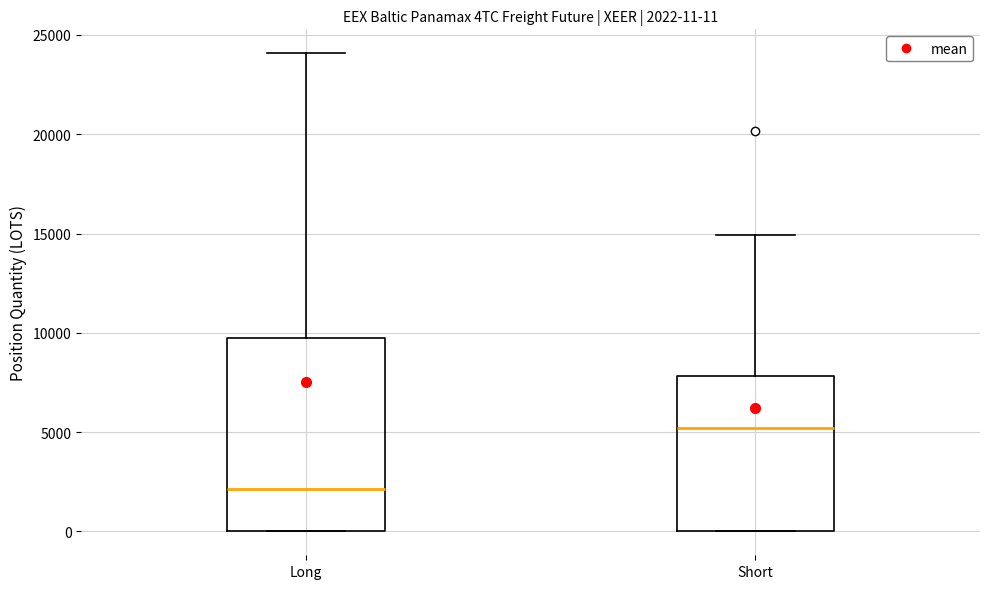

Which box has the lowest median line?

Long